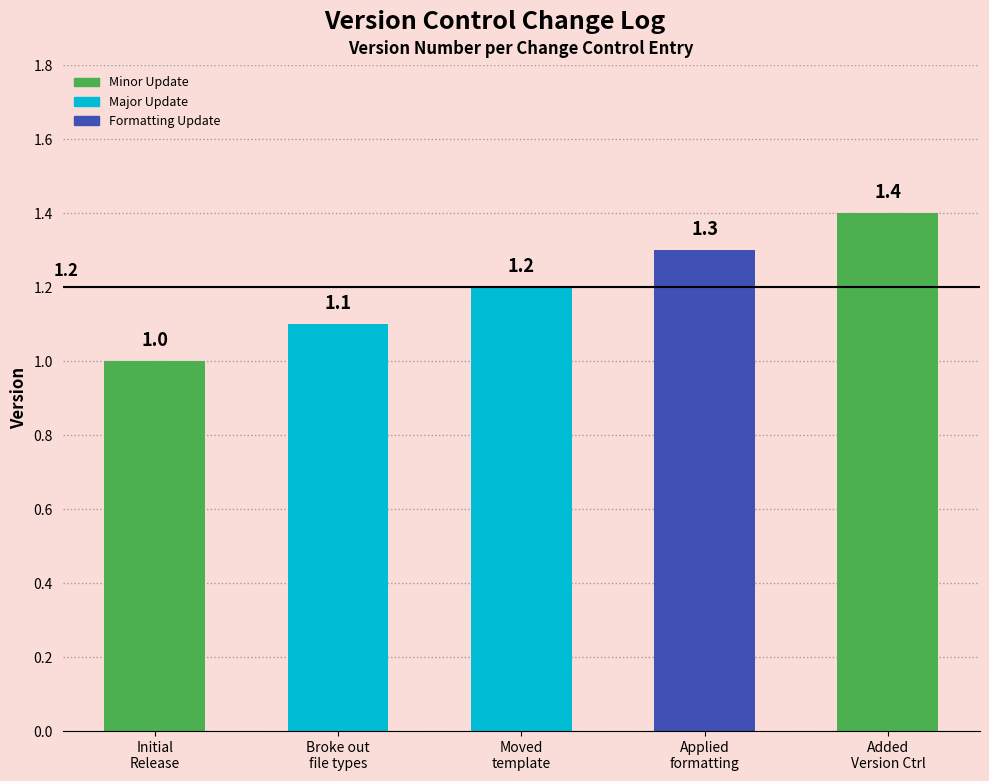

How many distinct data groups are displayed?

1